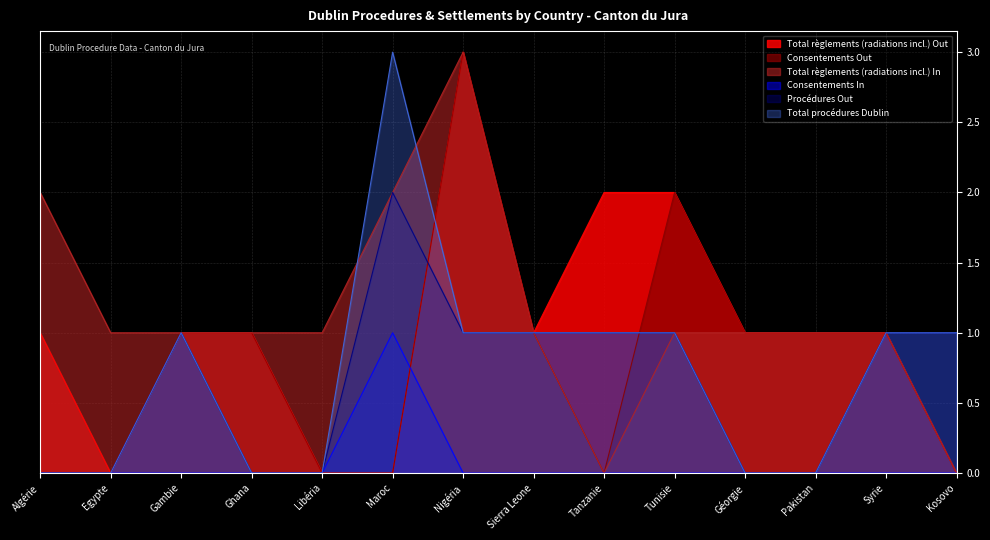

What value does the Total procédures Dublin series have at Tunisie?

1